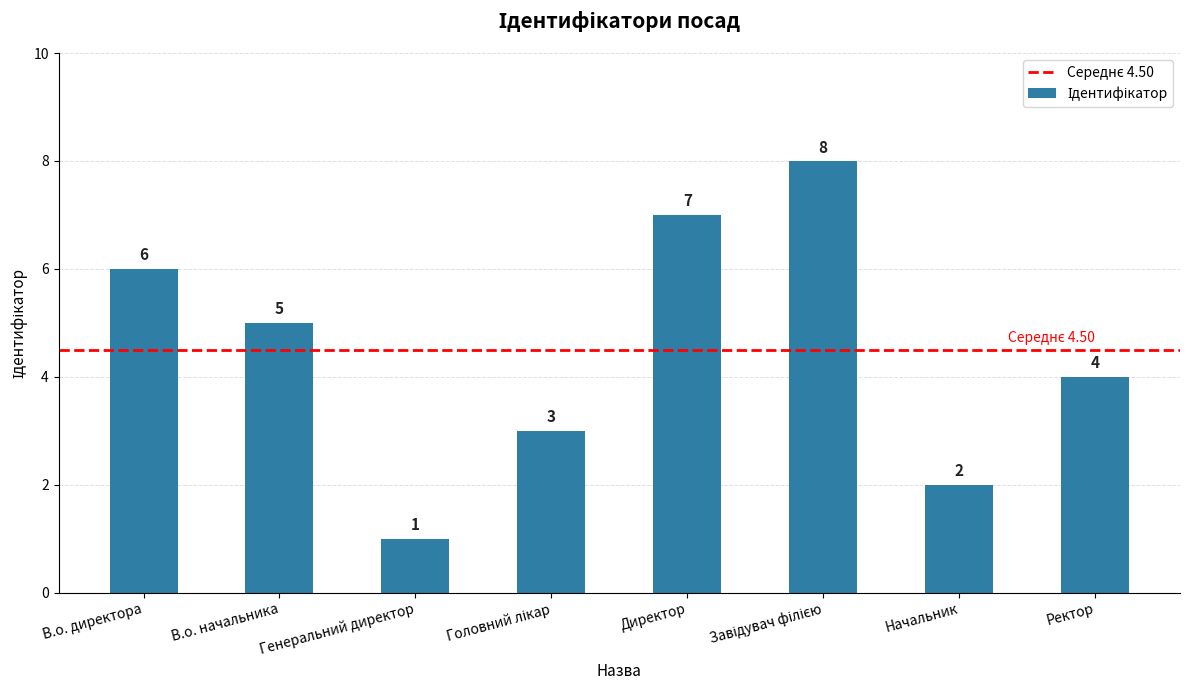

What is the change in value from В.о. начальника to Начальник?

-3